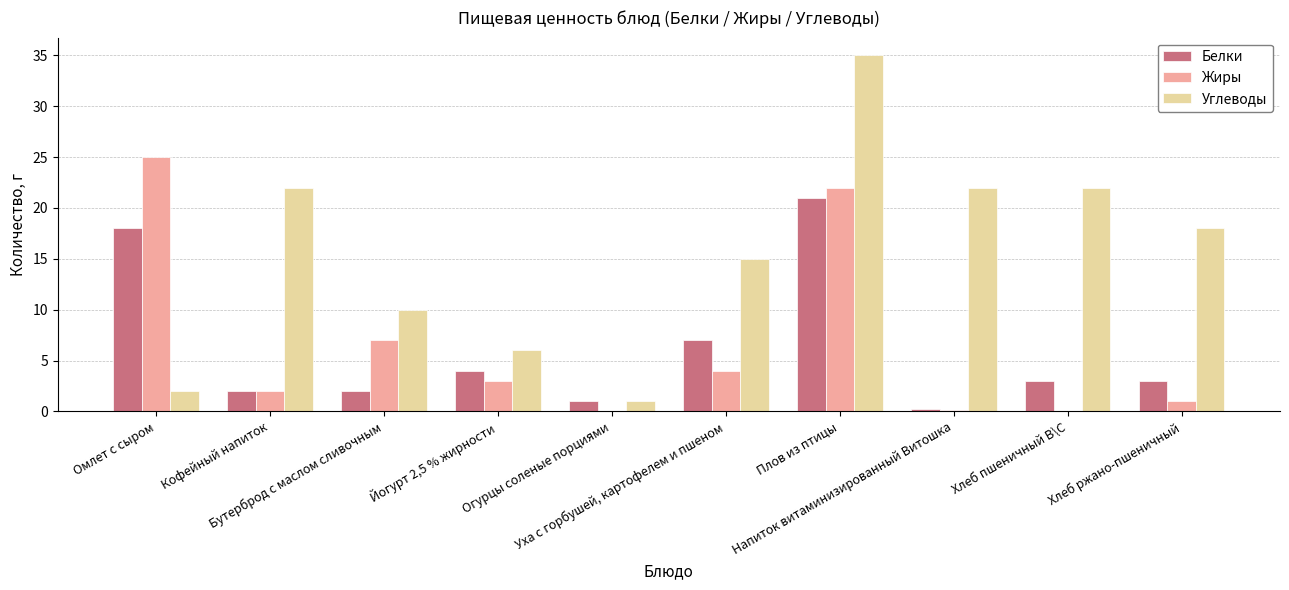

How many data points does each series have?

10